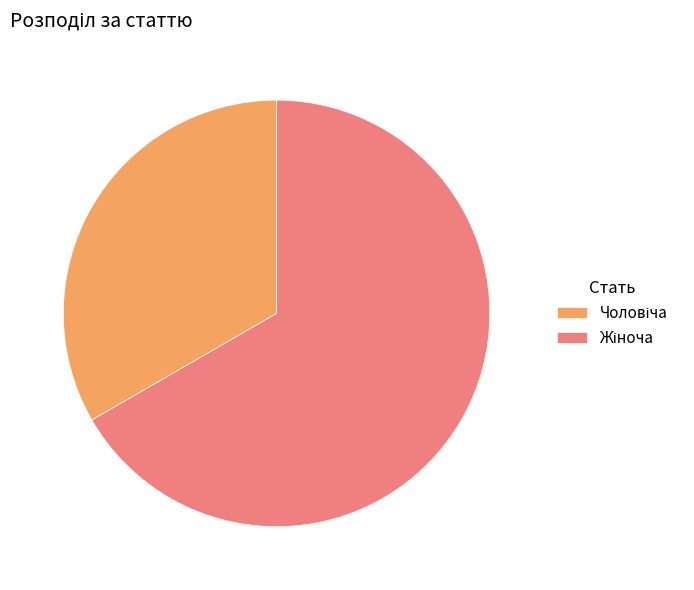

Is there any slice that represents more than half of the pie?

Yes